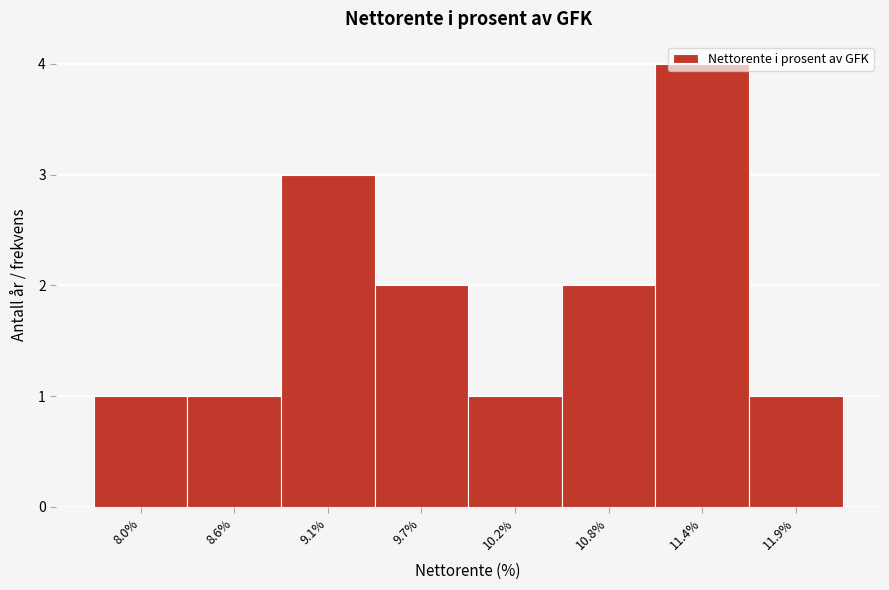

What is the sum of all values?

15